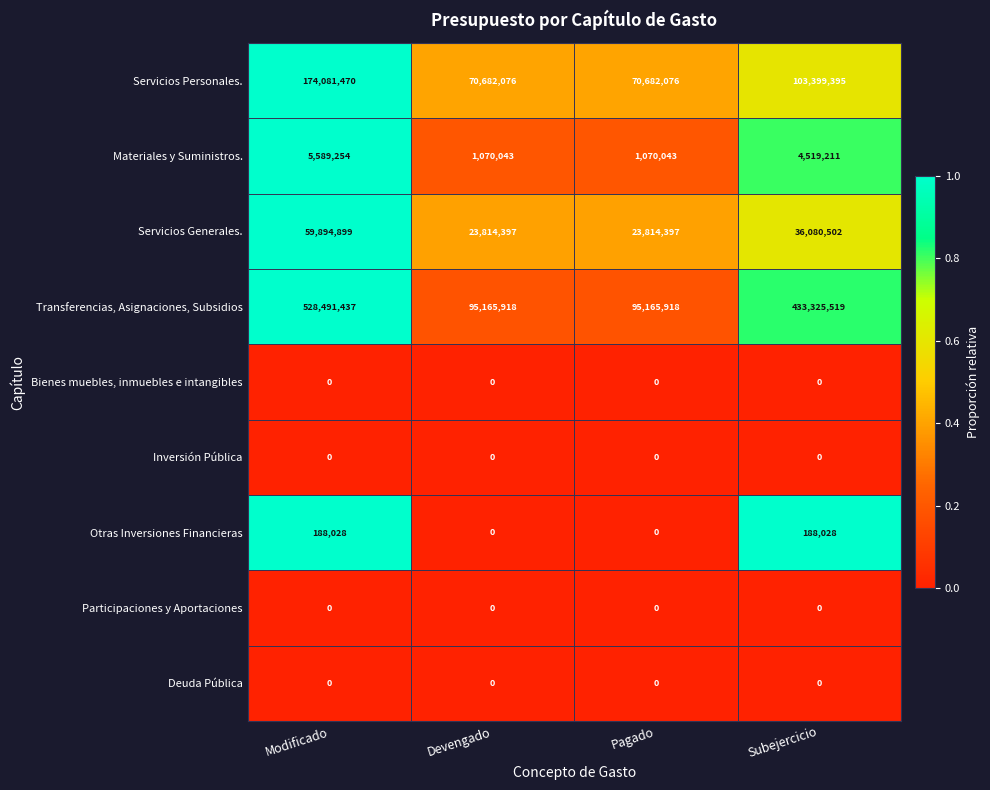

Between Modificado and Pagado, which series saw the biggest shift?

Transferencias, Asignaciones, Subsidios